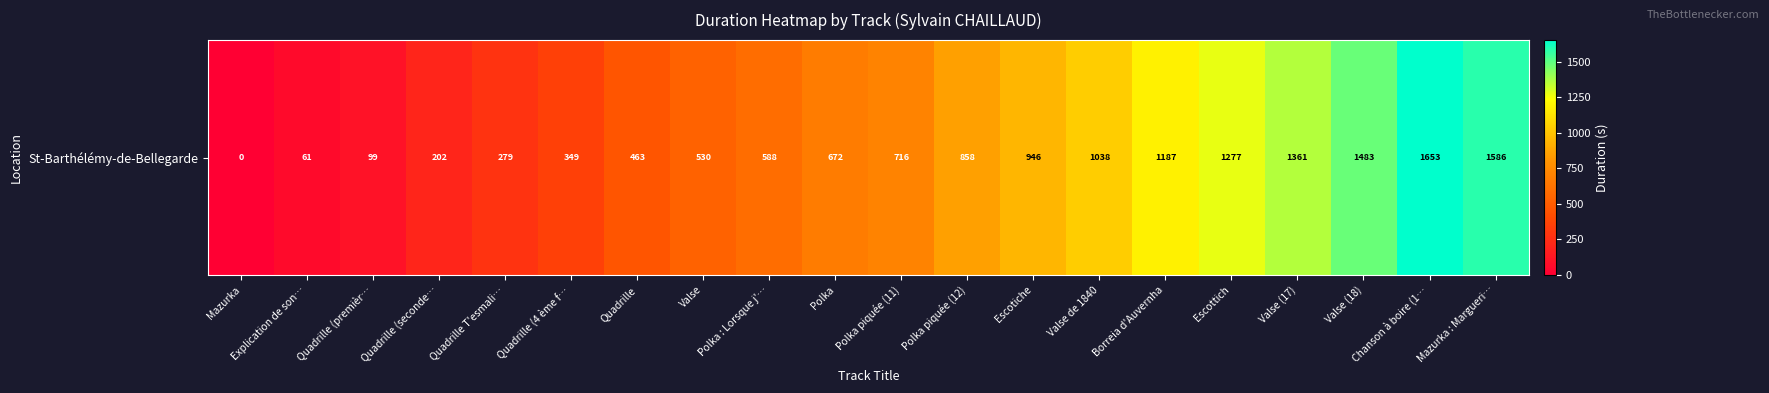

Read the value at Escotiche, to the nearest 100.

900